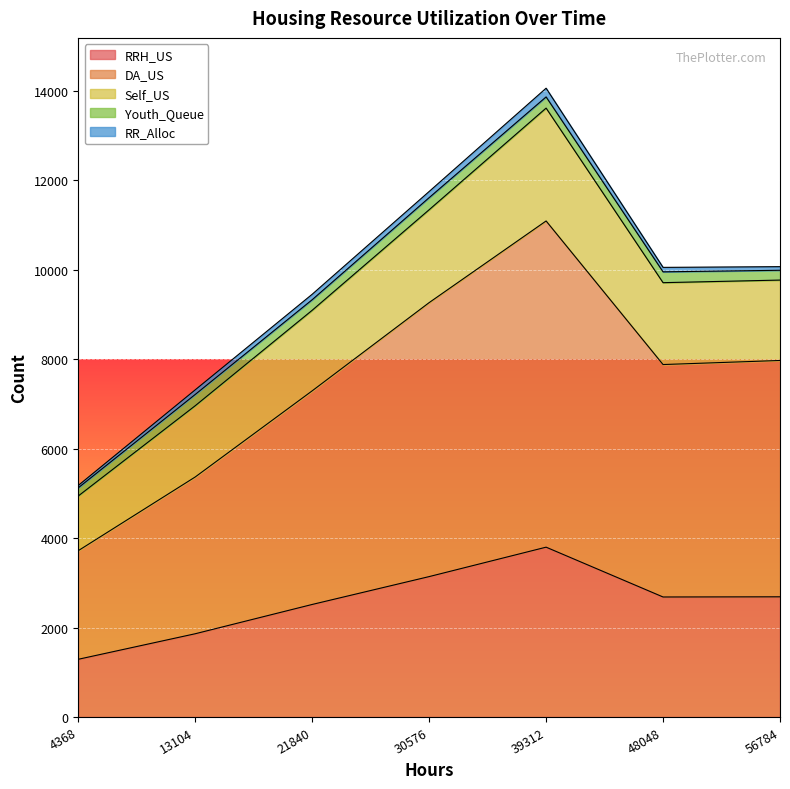

What is the average value of the DA_US series?

7513